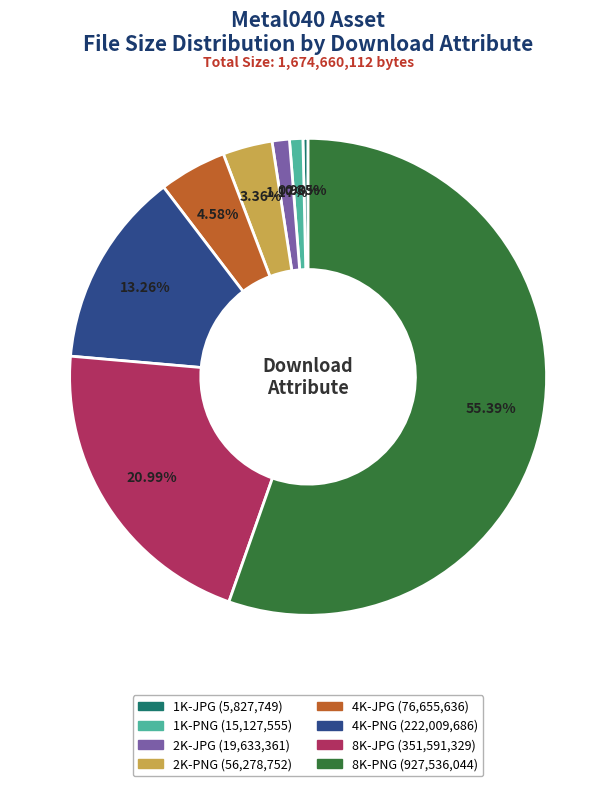

Does any single category account for the majority?

Yes